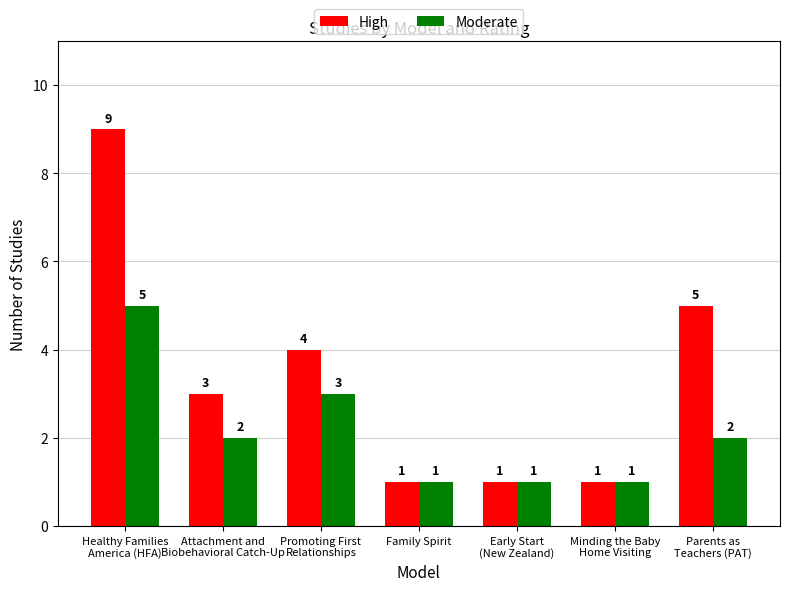

What is the sum of the Moderate values at Family Spirit and Attachment and
Biobehavioral Catch-Up?

3